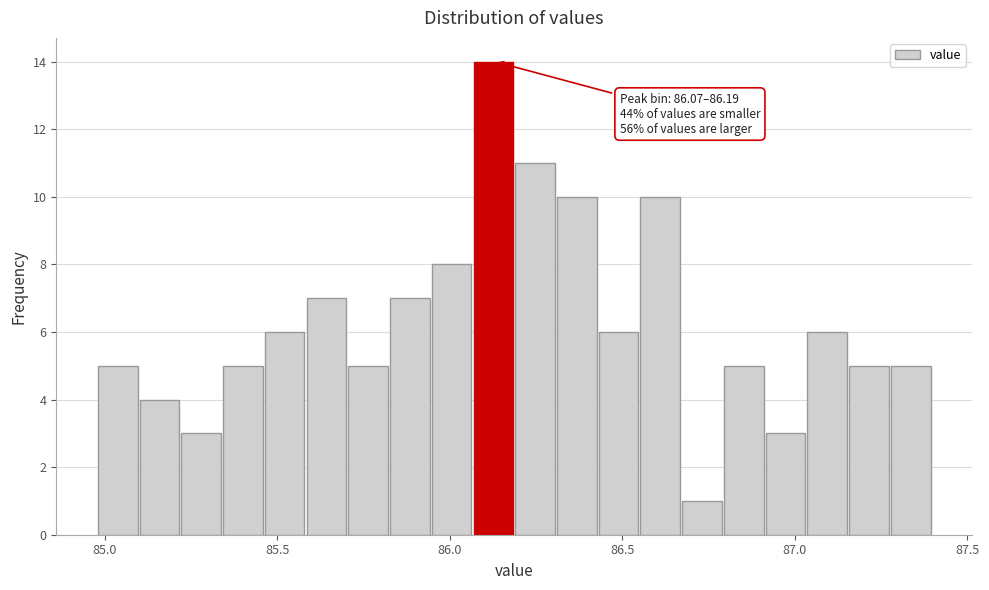

Around what value on the x-axis is the tallest bar? Give the approximate position of its centre, as read against the axis.

86.15